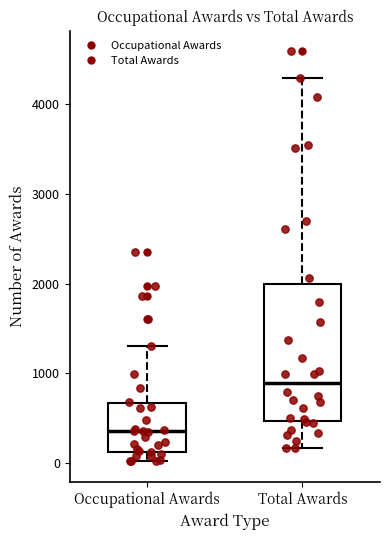

Comparing the boxes themselves (not the whiskers), which one is the tallest?

Total Awards